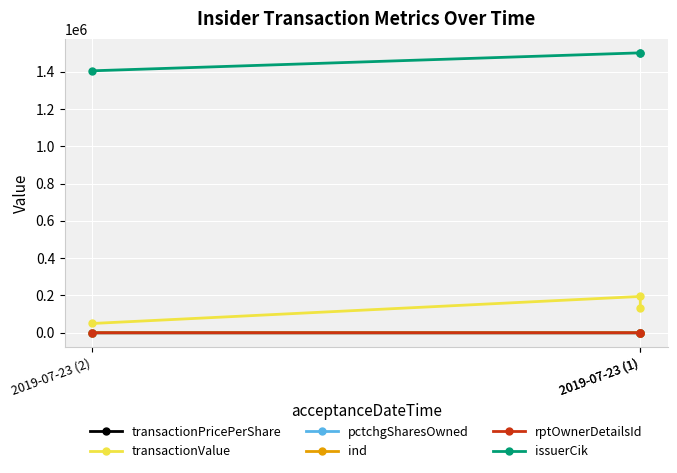

Which series has the largest total across all categories?

issuerCik